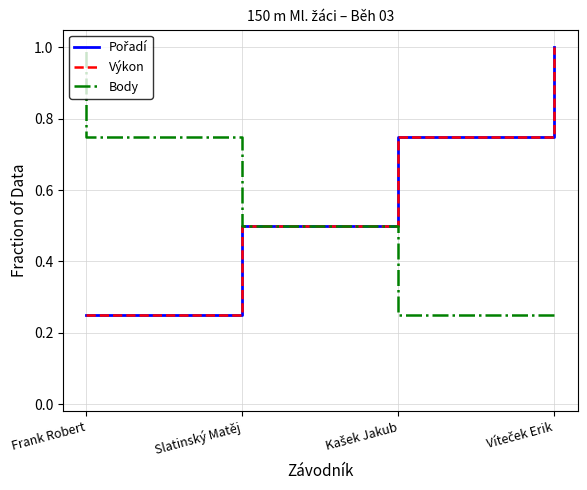

How many lines are shown in the chart?

3